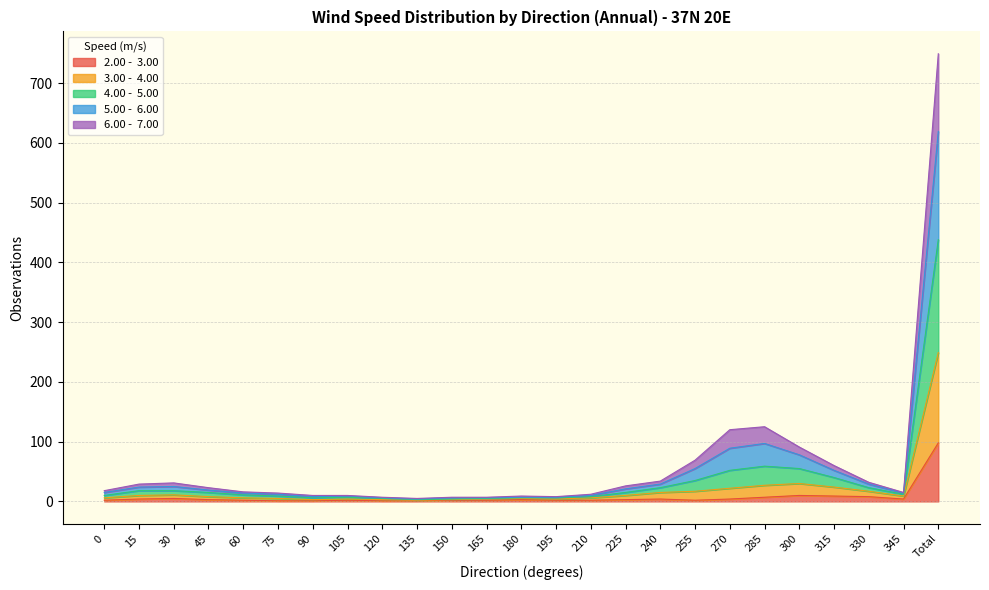

At which category is the sum across all series the highest?

Total